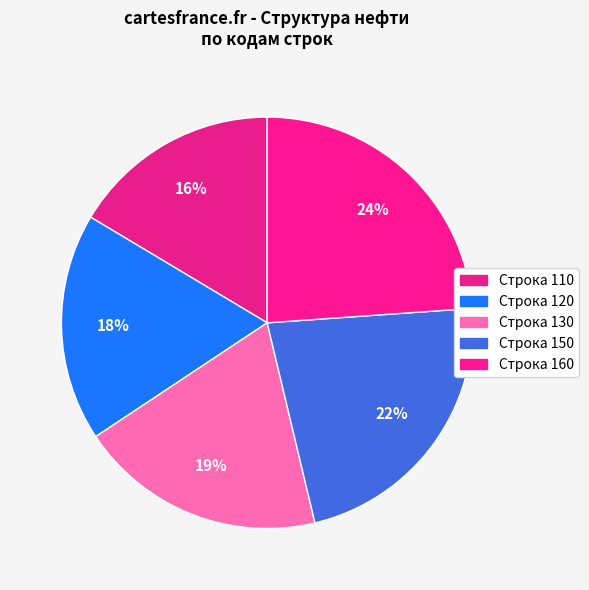

To the nearest percent, what is the average slice percentage?

20%